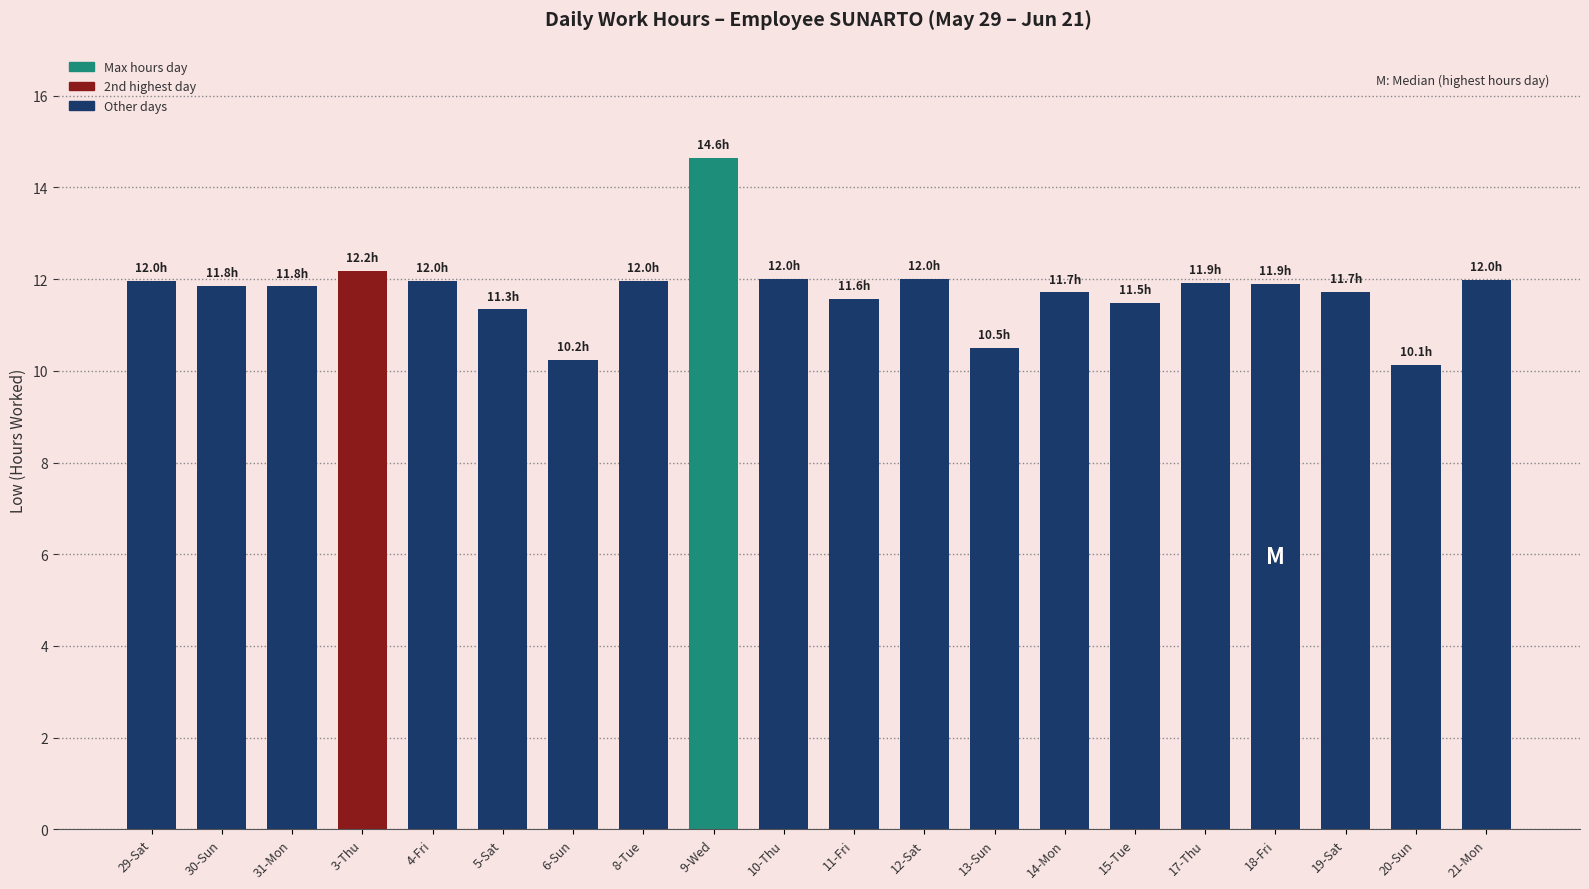

What is the difference between the values at 20-Sun and 18-Fri?

1.8